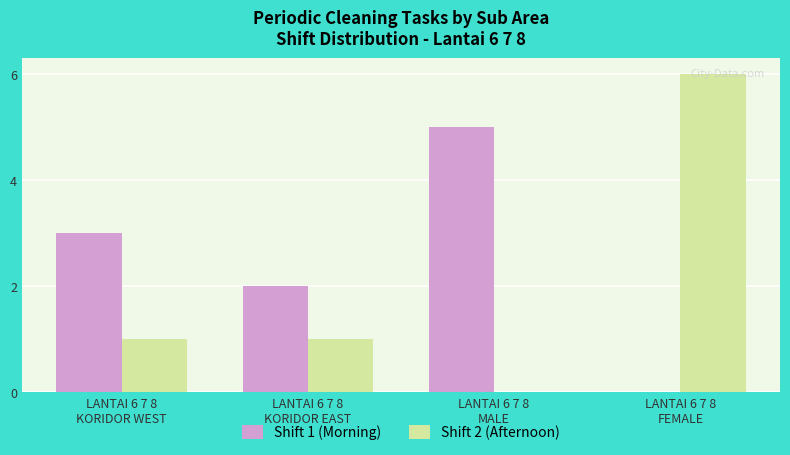

Is it true that Shift 1 (Morning) equals 1 at LANTAI 6 7 8
KORIDOR WEST?

False